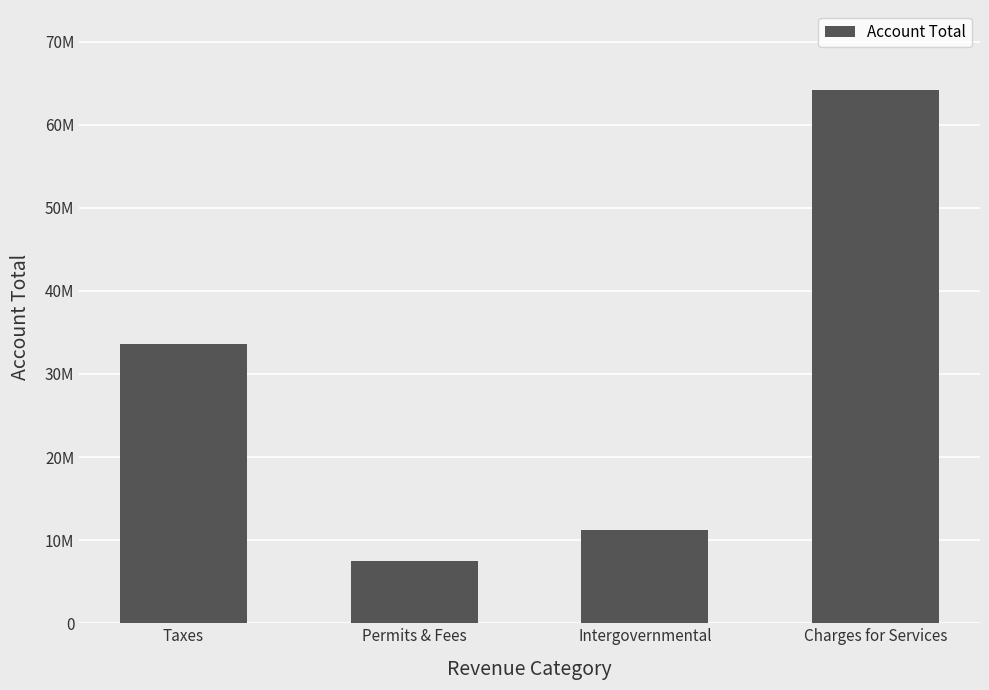

What is the smallest value displayed?

7453055